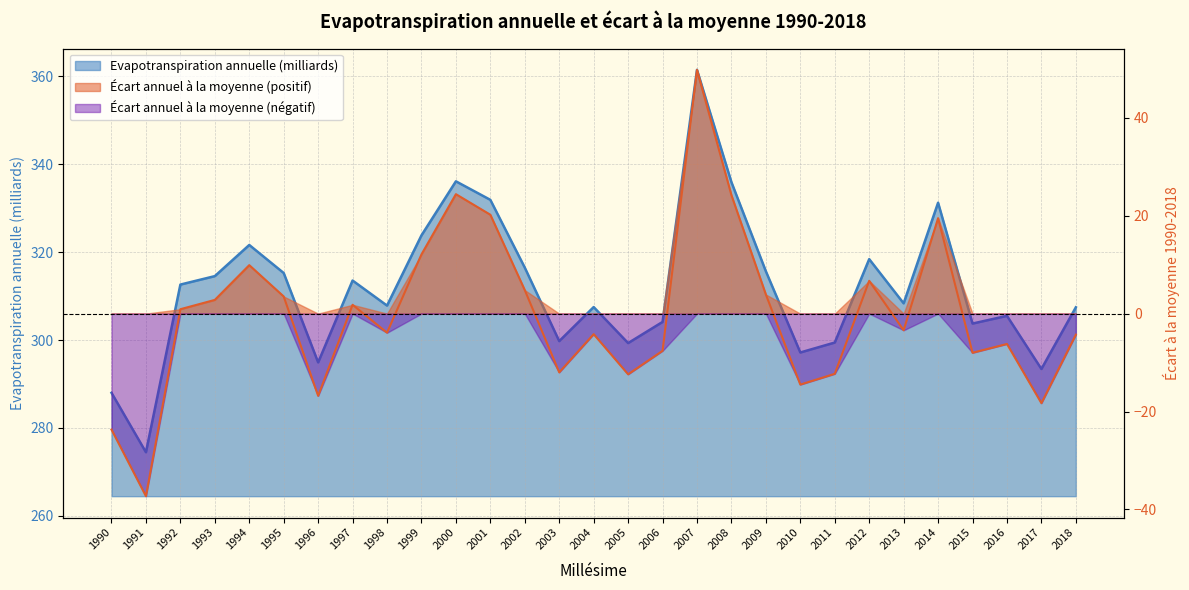

Is the value of Ecart annuel à la moyenne 1990-2018 at 2004 greater than the value of Evapotranspiration annuelle (milliards) at 1997?

No